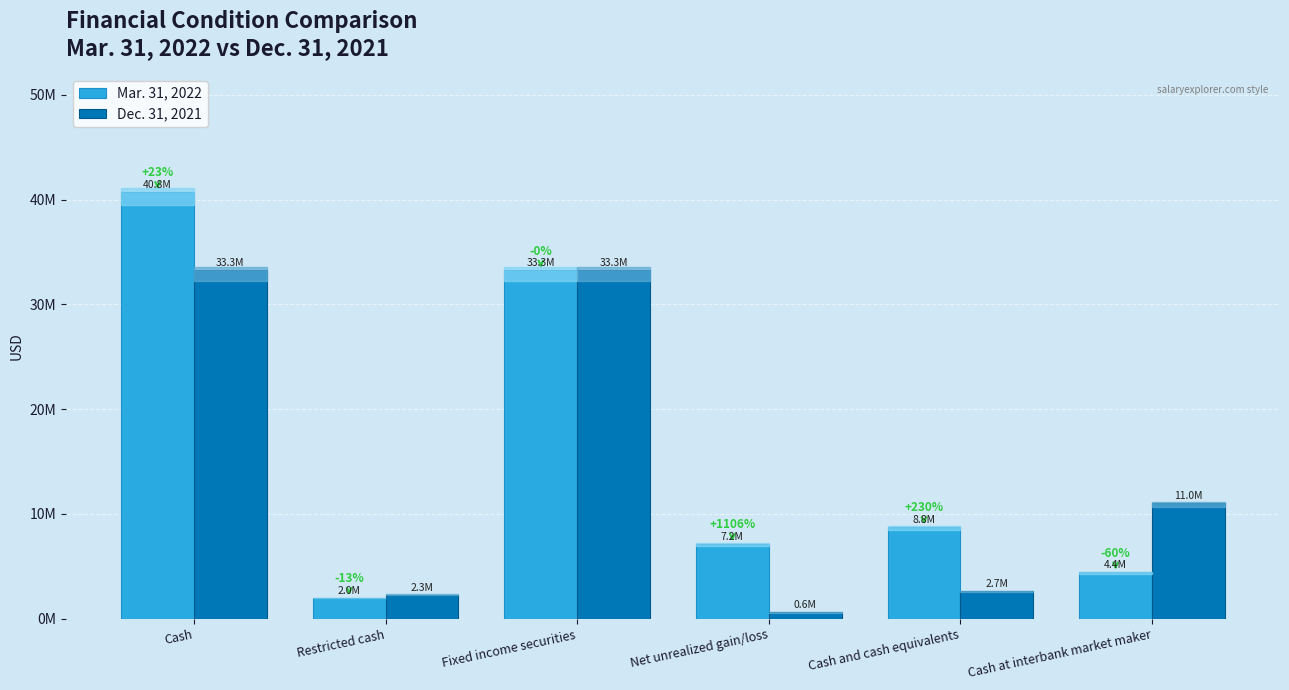

List the series in order of their peak value, lowest first.

Dec. 31, 2021, Mar. 31, 2022